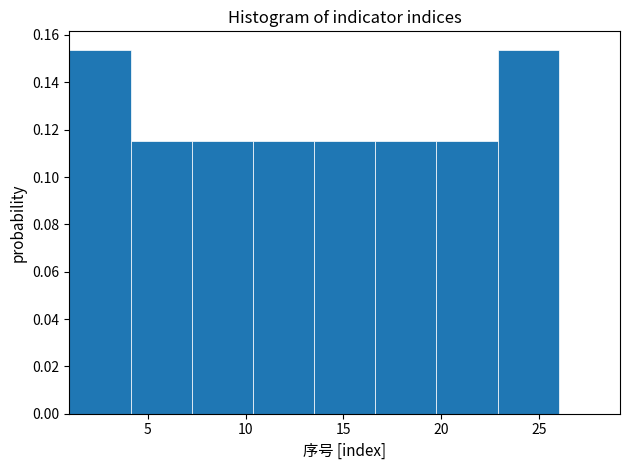

Reading left to right, list every bar in this chart as the range it spans on the x-axis followed by its height. Neither the bar edges nor the heights are printed on the chart, so give them approximately, as read against the axes.

1.0 to 4.0: 0.154
4.0 to 7.5: 0.116
7.5 to 10.5: 0.116
10.5 to 13.5: 0.116
13.5 to 16.5: 0.116
16.5 to 20.0: 0.116
20.0 to 23.0: 0.116
23.0 to 26.0: 0.154